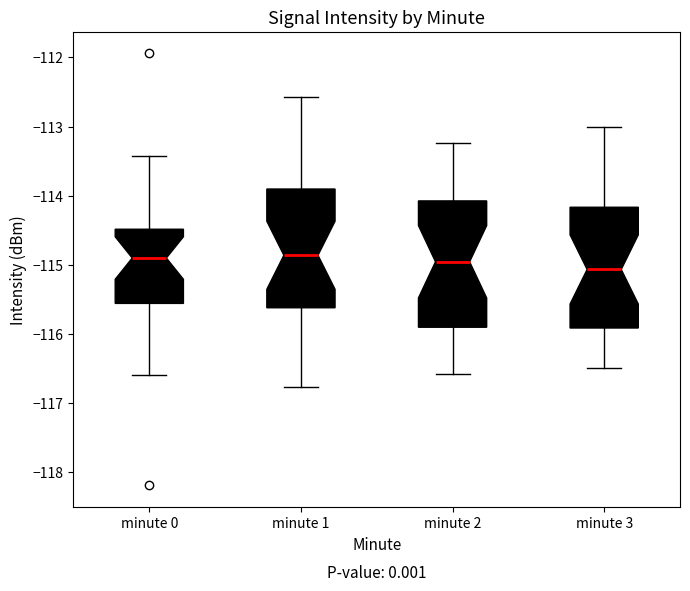

Reading left to right, read every box against the y-axis: the position of its median line, the range the box covers, and the ends of its whiskers. The values are not printed on the chart, so give them approximately, as read against the axis.

minute 0: median -114.9, box -115.6 to -114.5, whiskers -116.6 to -113.4
minute 1: median -114.9, box -115.6 to -113.9, whiskers -116.8 to -112.6
minute 2: median -115.0, box -115.9 to -114.1, whiskers -116.6 to -113.2
minute 3: median -115.1, box -115.9 to -114.2, whiskers -116.5 to -113.0